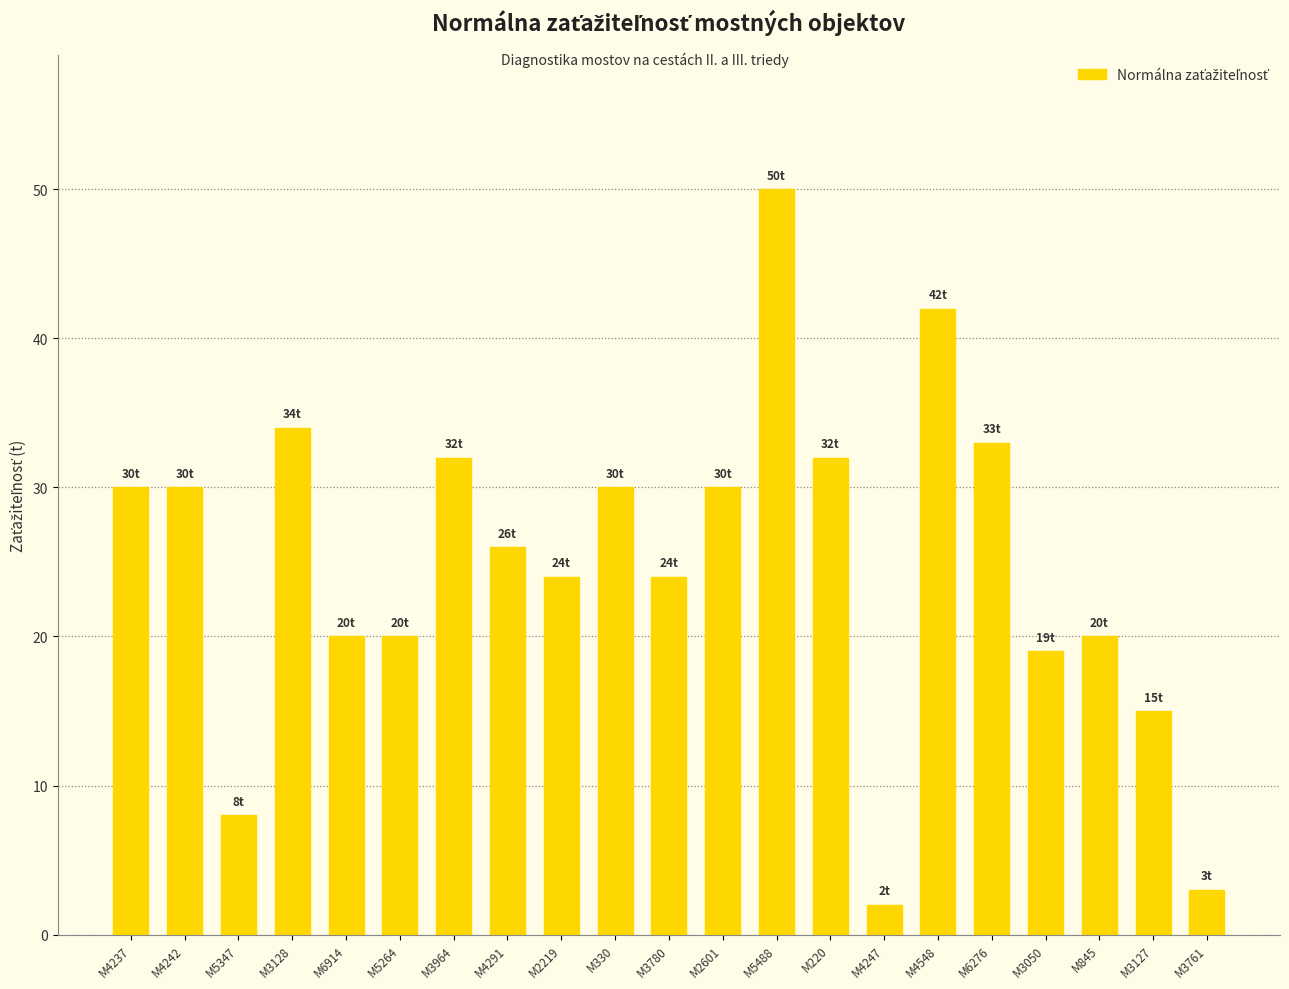

Does the chart contain stacked bars?

No